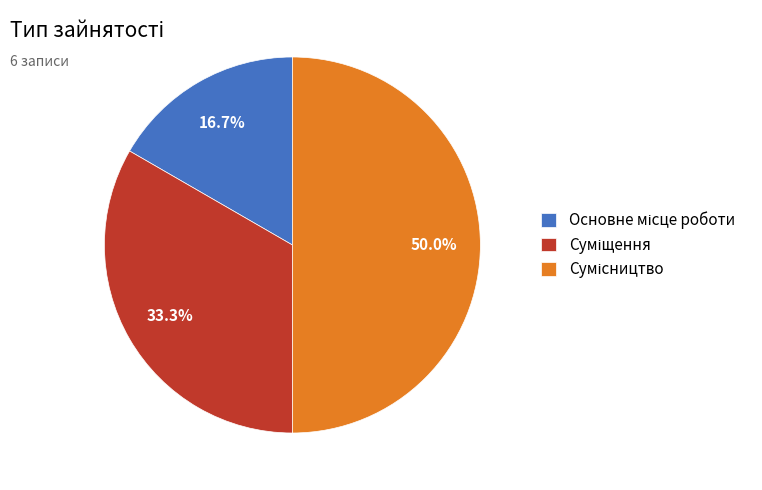

Is it true that Суміщення is 33% of the pie?

True